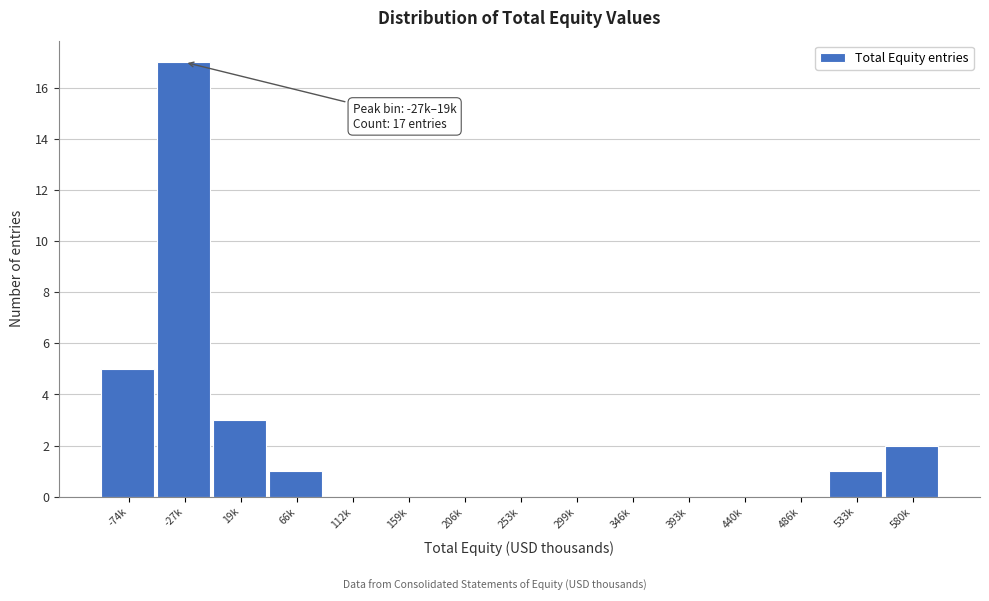

Reading left to right, transcribe all the data shown in this chart.

-74k=5	-27k=17	19k=3	66k=1	112k=0	159k=0	206k=0	253k=0	299k=0	346k=0	393k=0	440k=0	486k=0	533k=1	580k=2